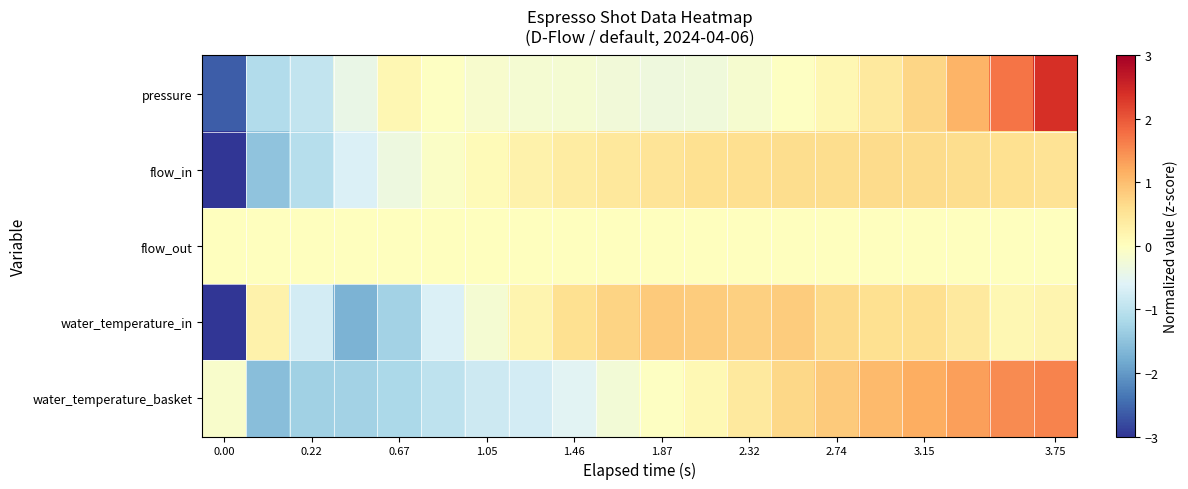

What is the maximum value shown in the chart?

2.4